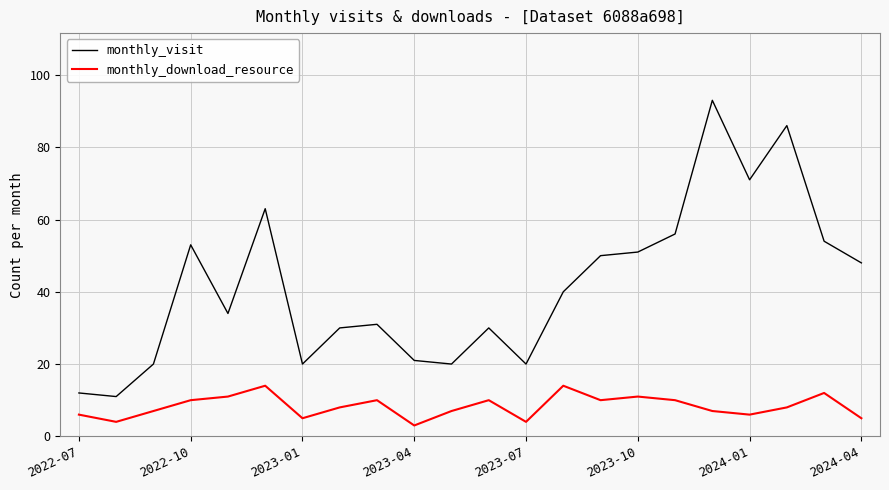

Which series has the widest spread of values?

monthly_visit